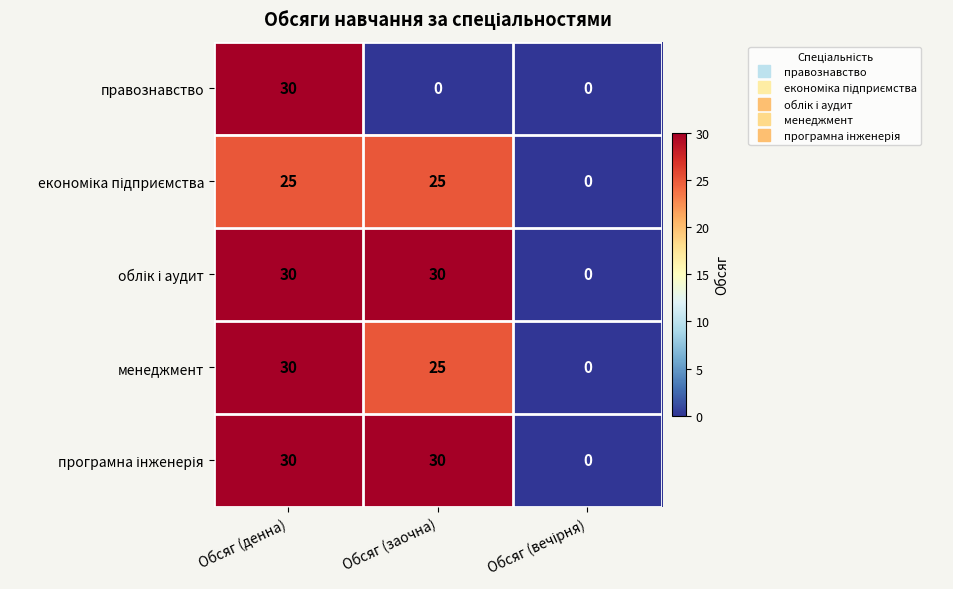

Which series changed the most between Обсяг (денна) and Обсяг (заочна)?

правознавство